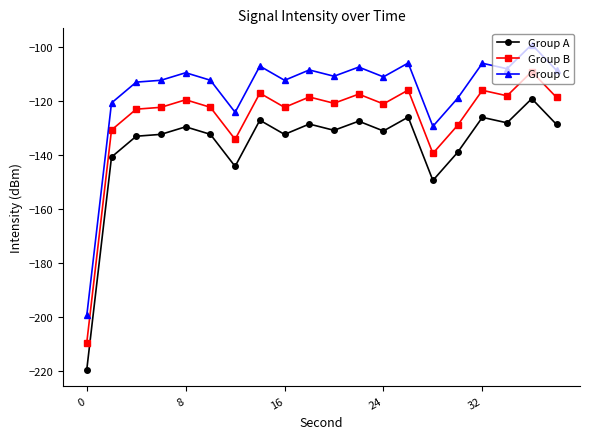

What is the difference between the maximum and minimum values in the Group A series?

100.2